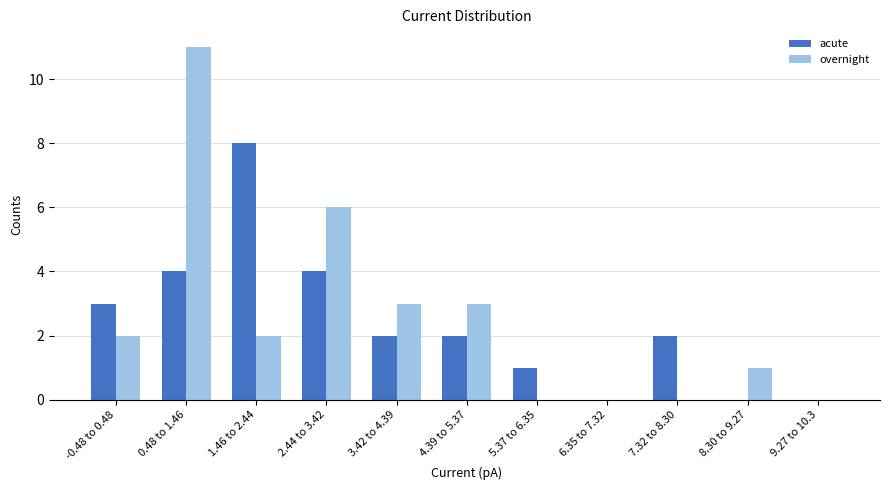

Which label corresponds to the largest value in the chart?

0.48 to 1.46